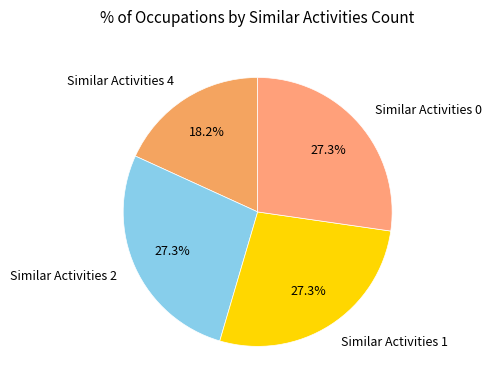

How many segments does this pie chart have?

4